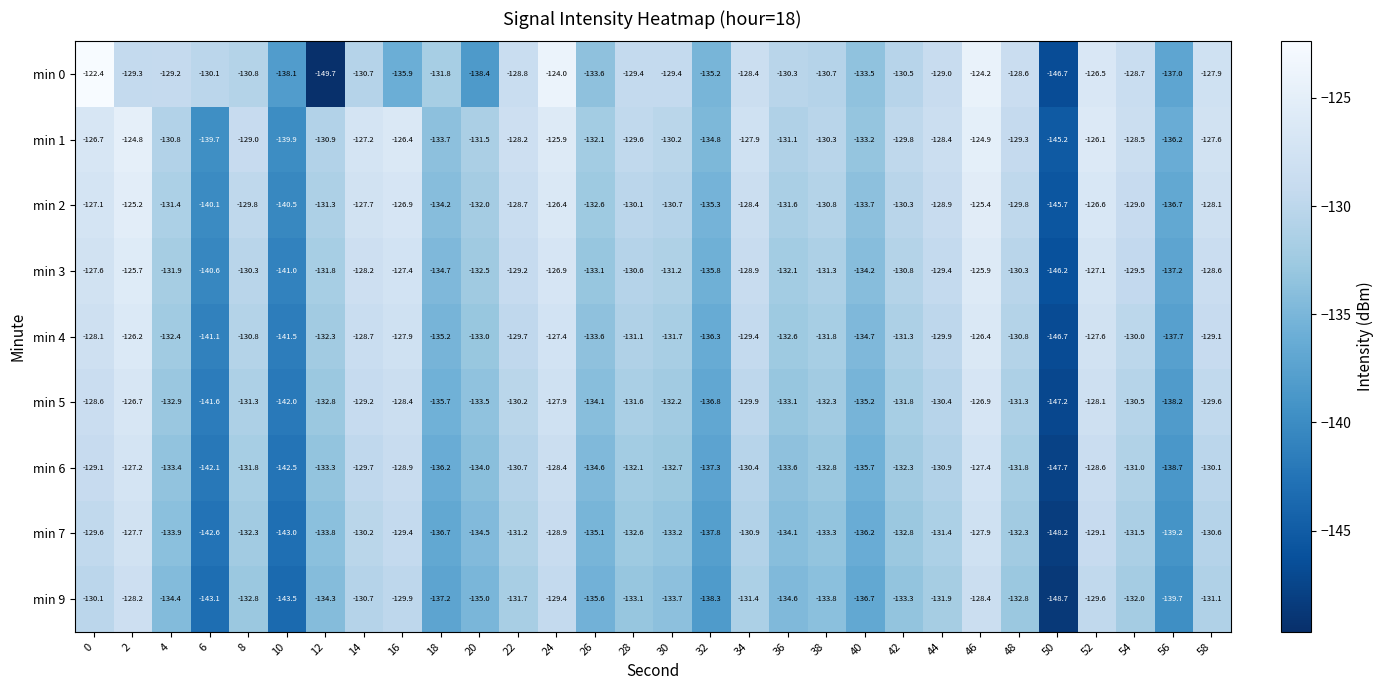

At which label does min 5 reach its minimum?

50